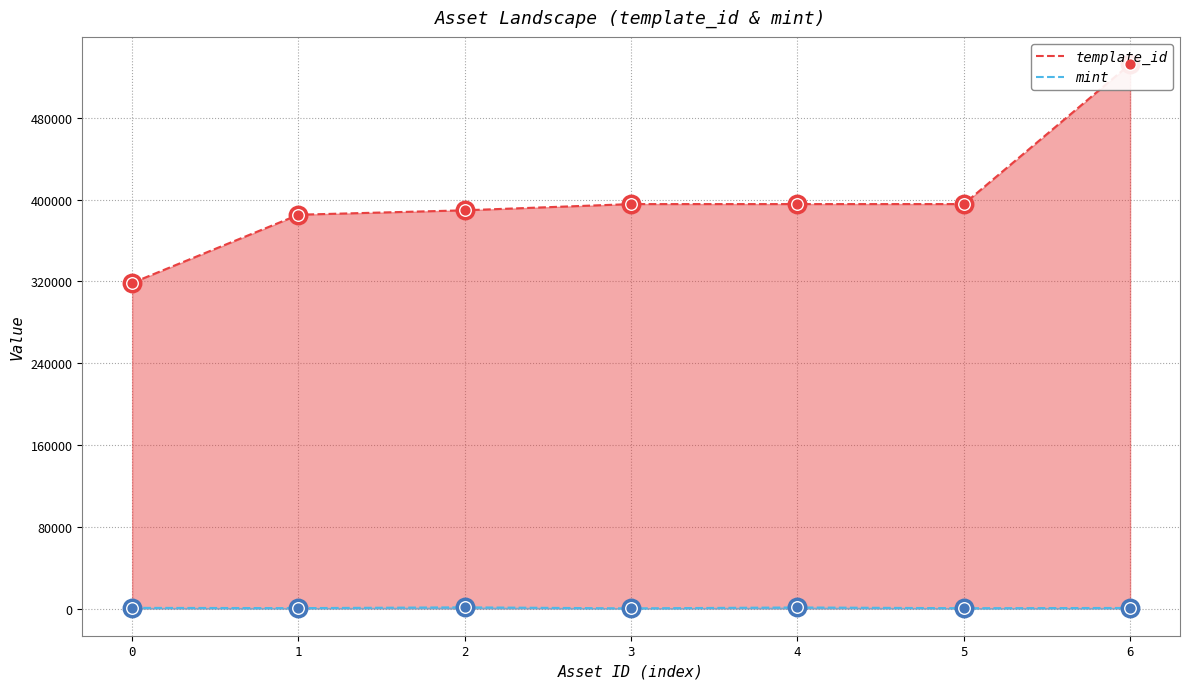

Which series contains the highest Y value?

template_id